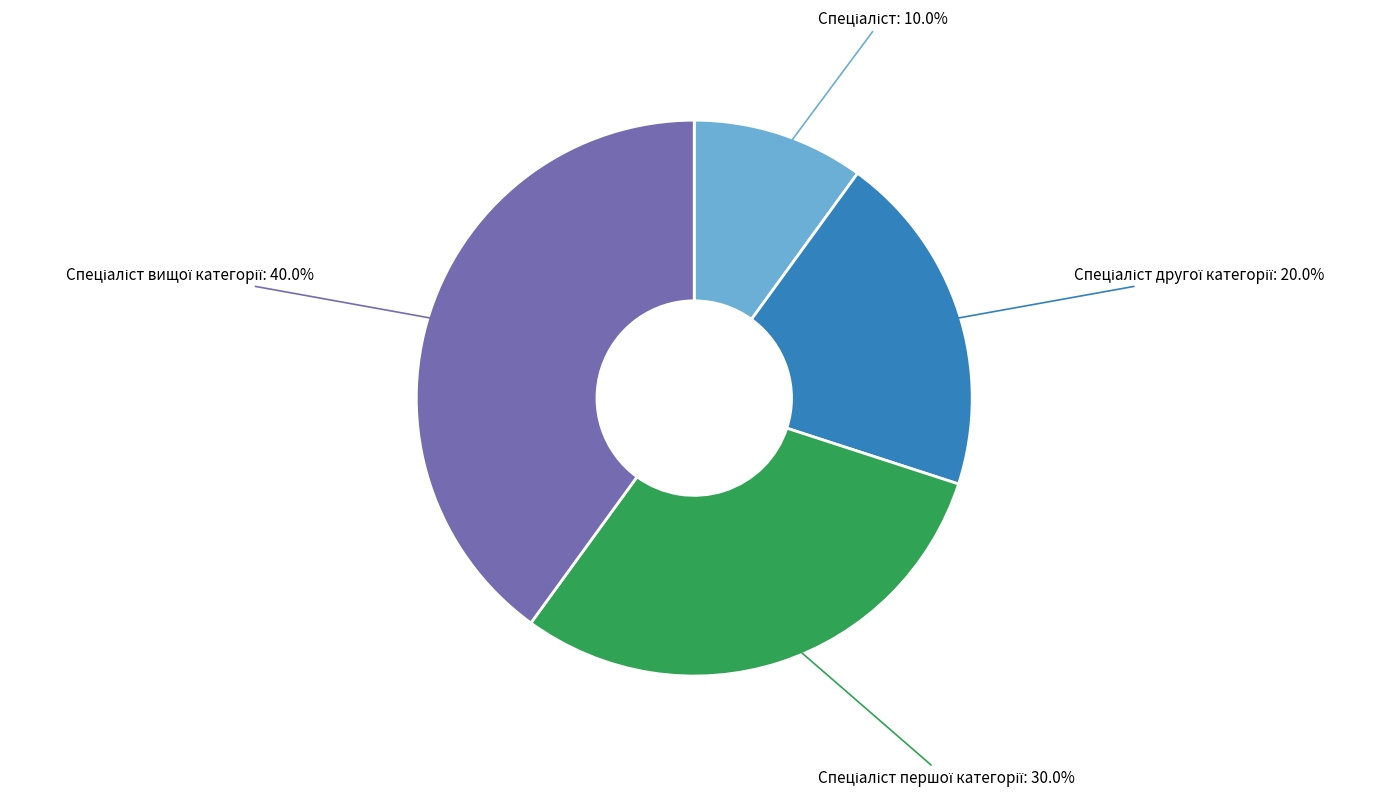

To the nearest percent, what is the average slice percentage?

25%